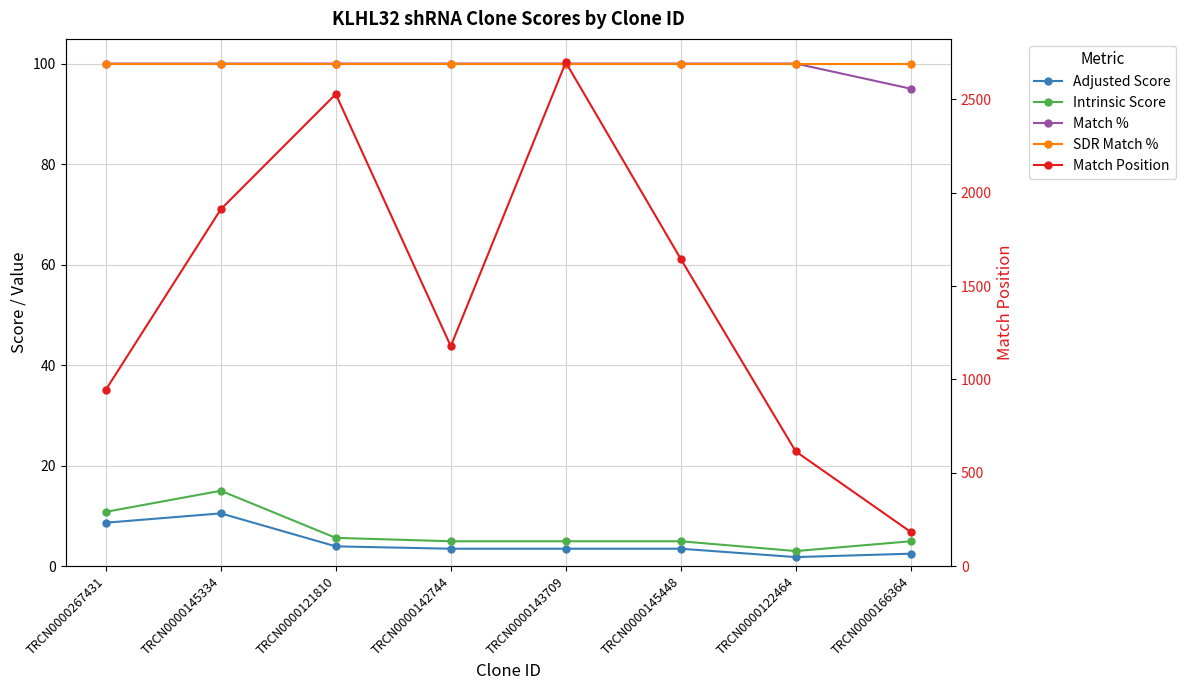

At how many categories does at least one series exceed 260?

7